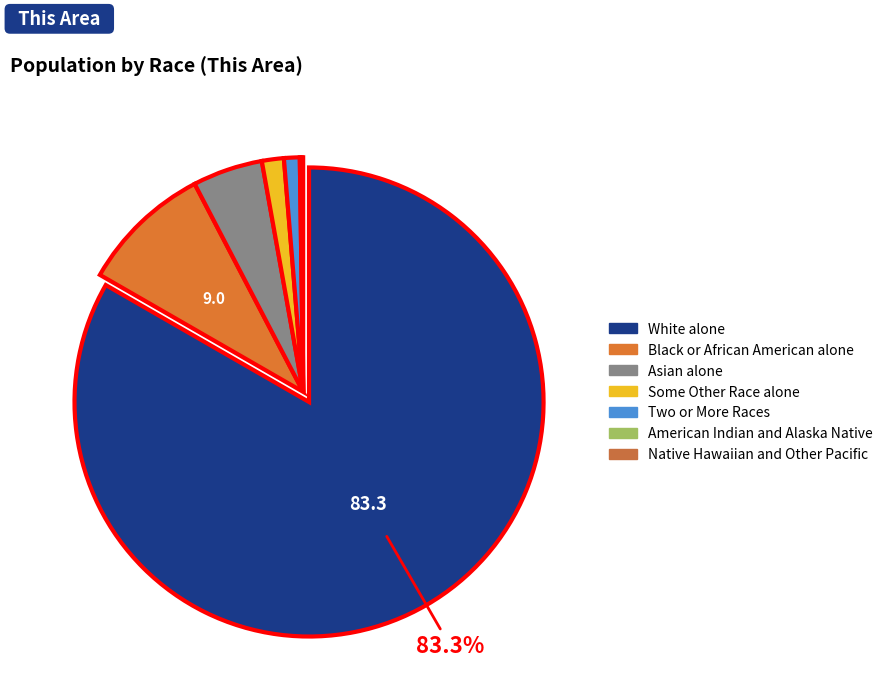

True or false: Two or More Races accounts for 1% of the total.

True